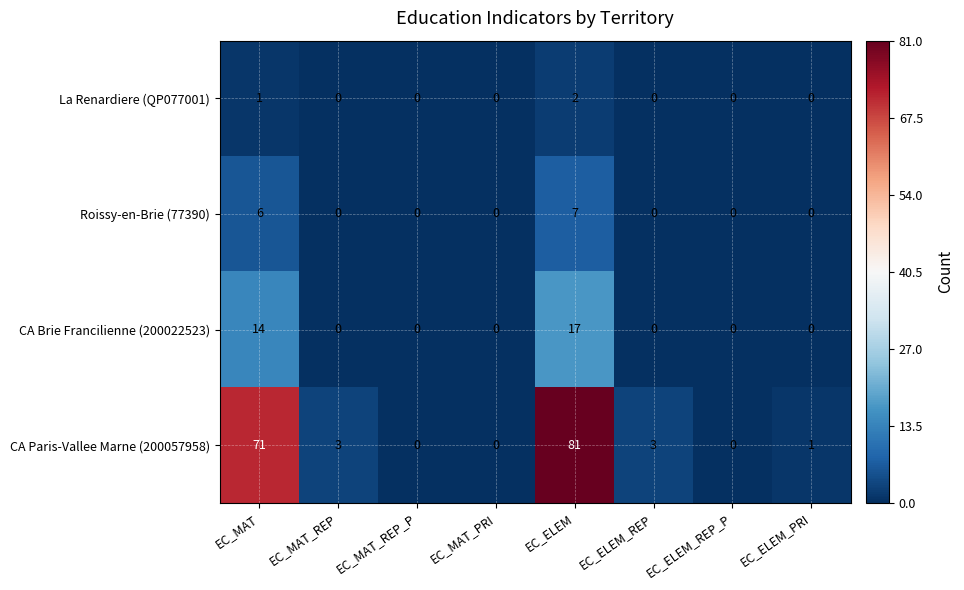

Between EC_MAT_REP and EC_MAT_REP_P, which series saw the biggest shift?

CA Paris-Vallee Marne (200057958)